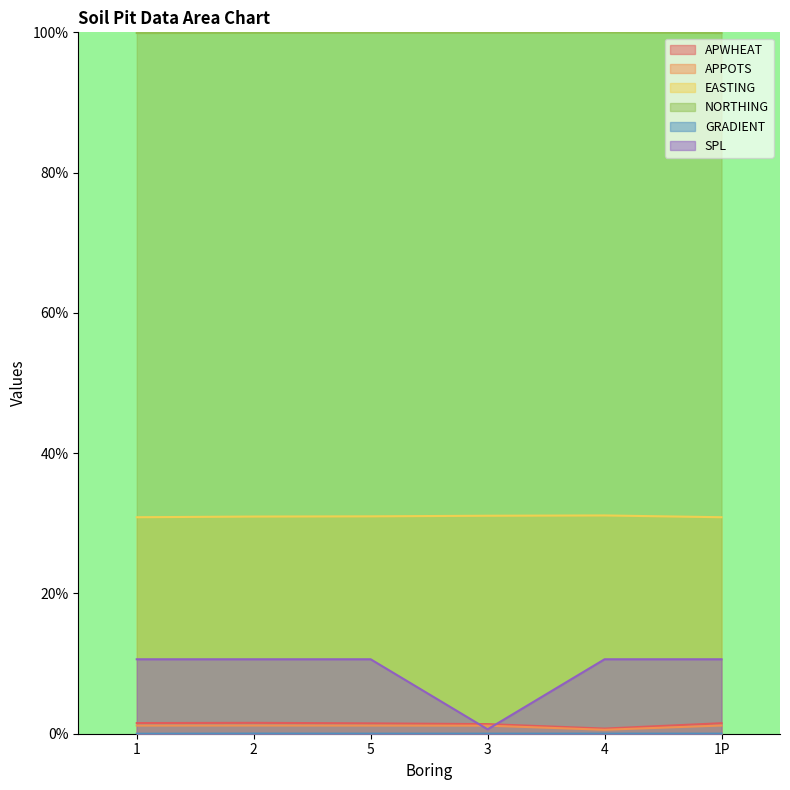

What are all the series names shown in the legend?

APWHEAT, APPOTS, EASTING, NORTHING, GRADIENT, SPL